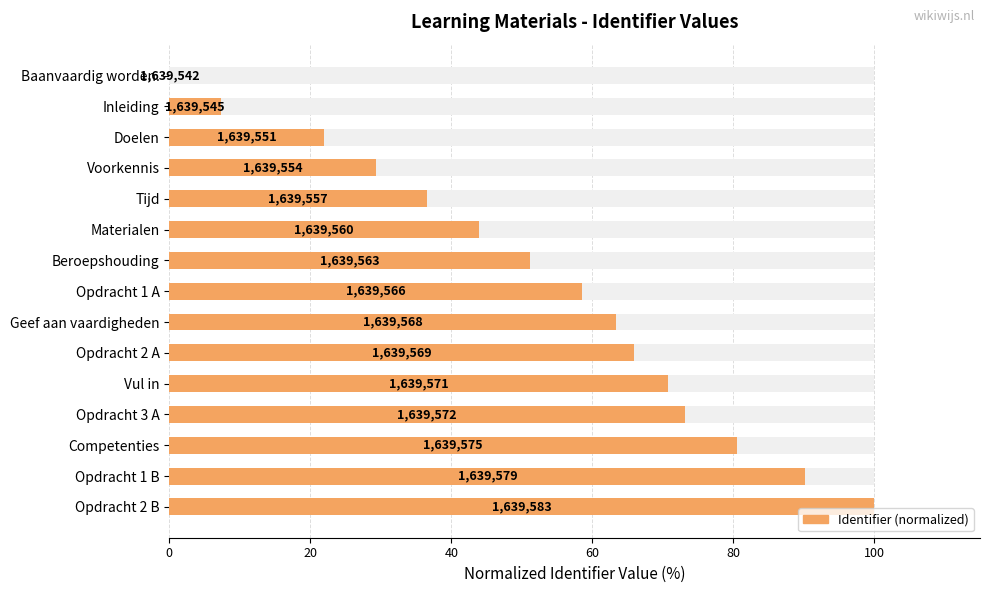

Reading left to right, what are all the values shown in this chart?

0.0	7.3	22.0	29.3	36.6	43.9	51.2	58.5	63.4	65.9	70.7	73.2	80.5	90.2	100.0